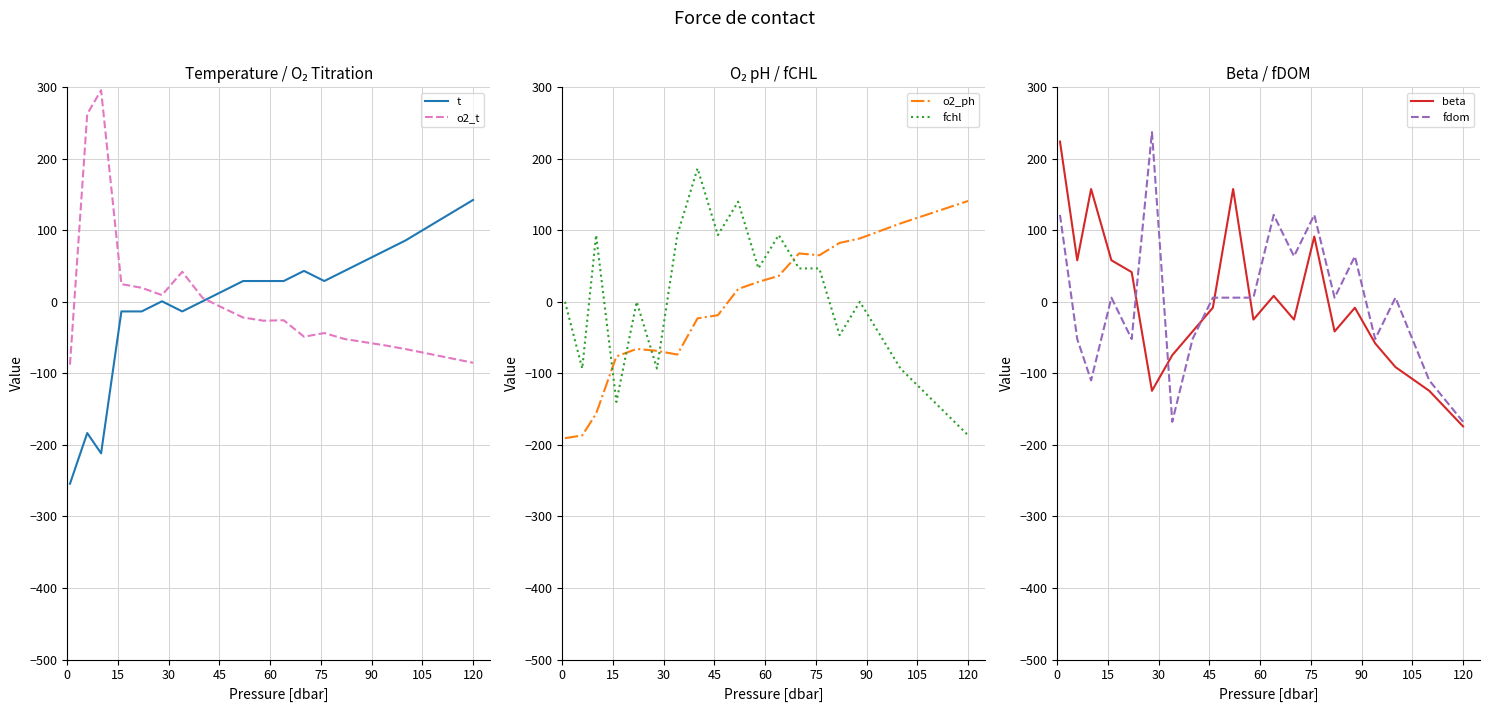

Rank the series by their maximum value, from highest to lowest.

o2_t, fdom, beta, fchl, t, o2_ph